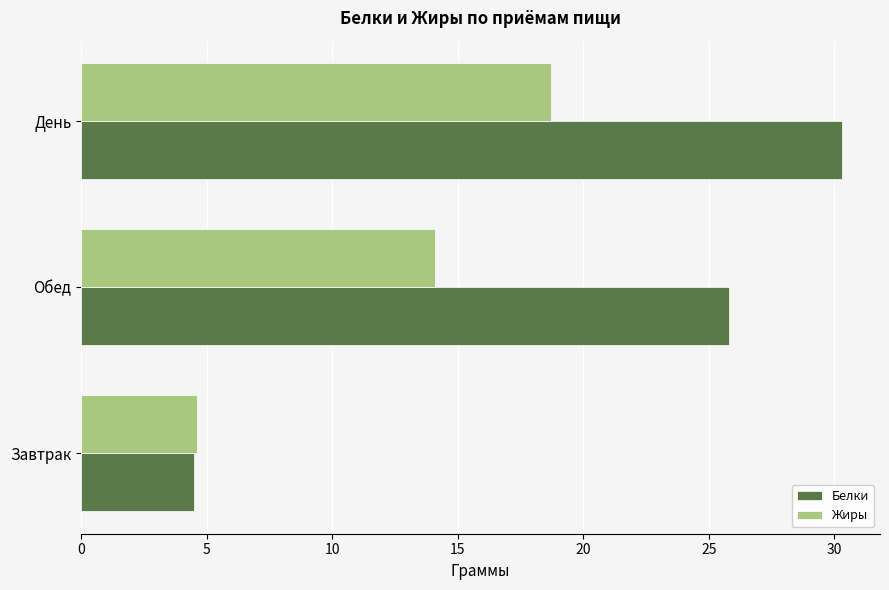

Which category has the highest value in the Жиры series?

День